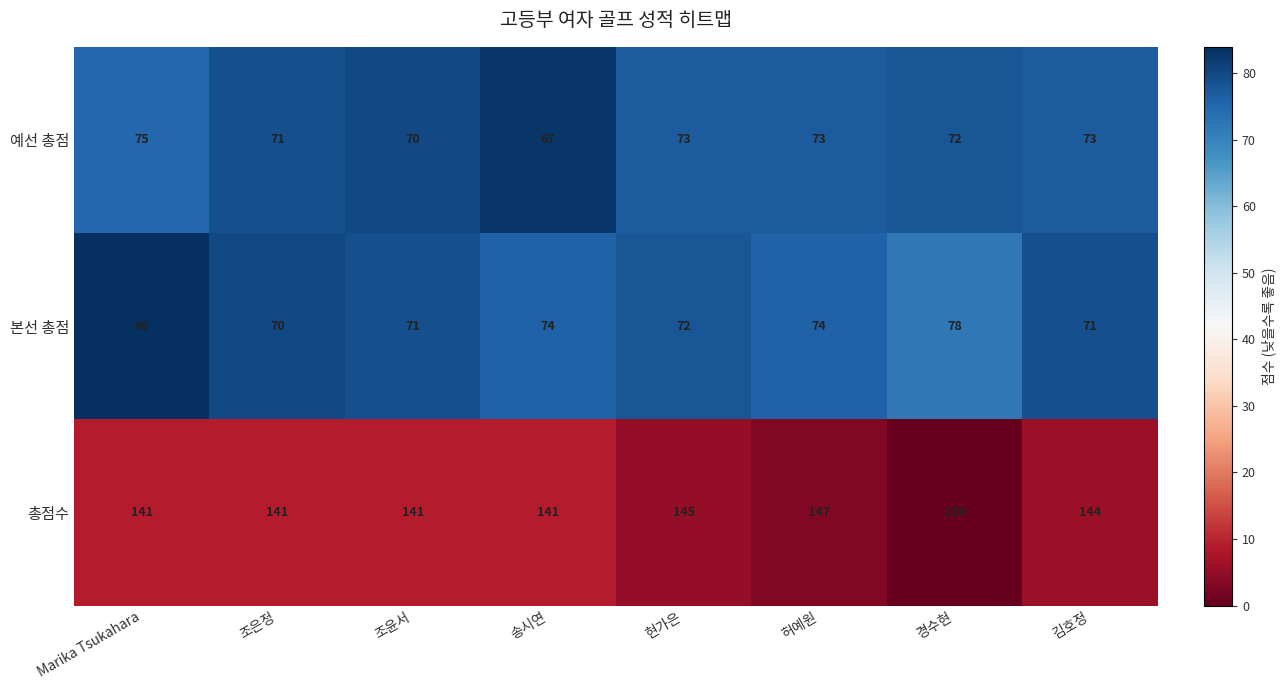

The 본선 총점 series shows 66 at Marika Tsukahara. True or false?

True